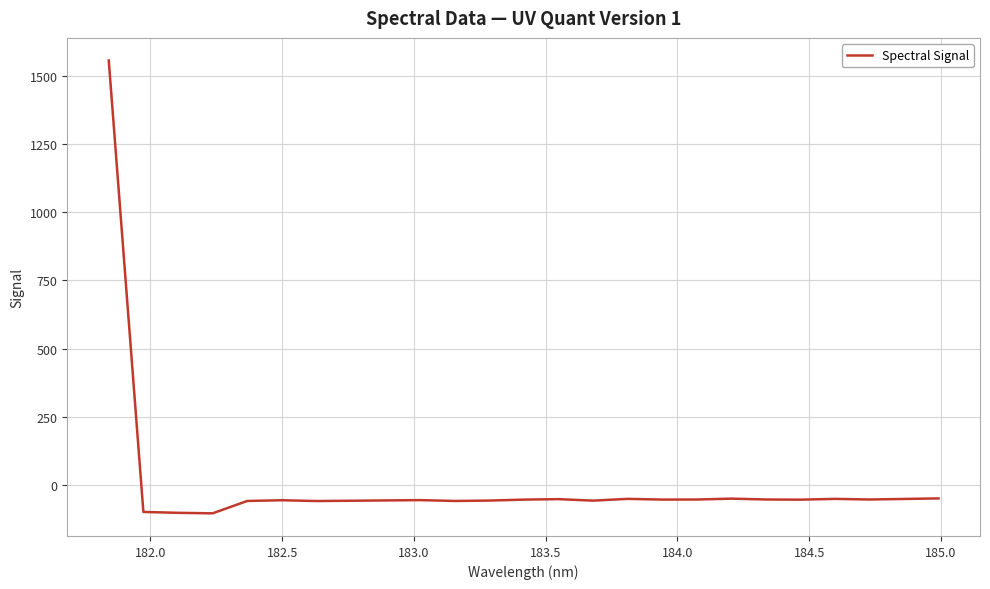

What is the difference between the maximum and minimum values?

1660.8